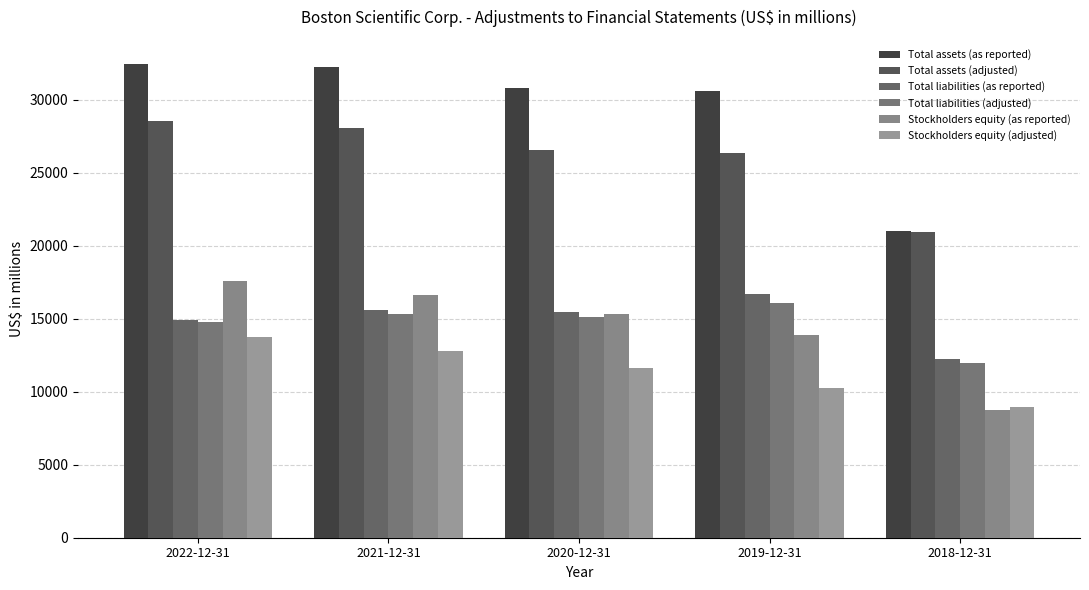

How many bars are there in each group?

6